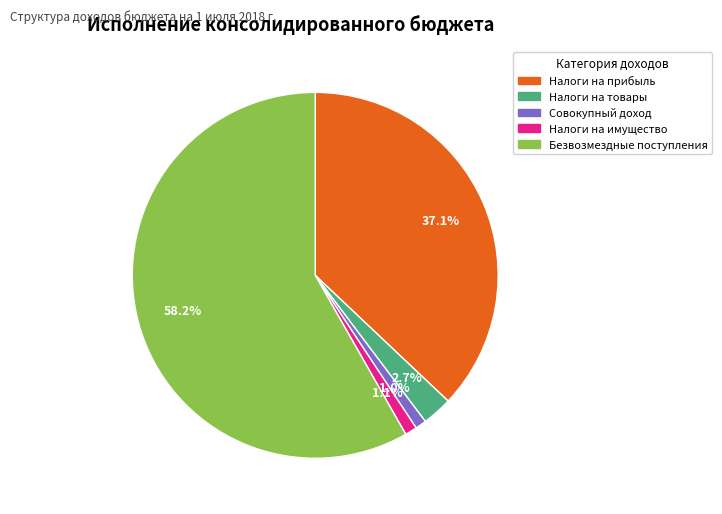

Does any single category account for the majority?

Yes